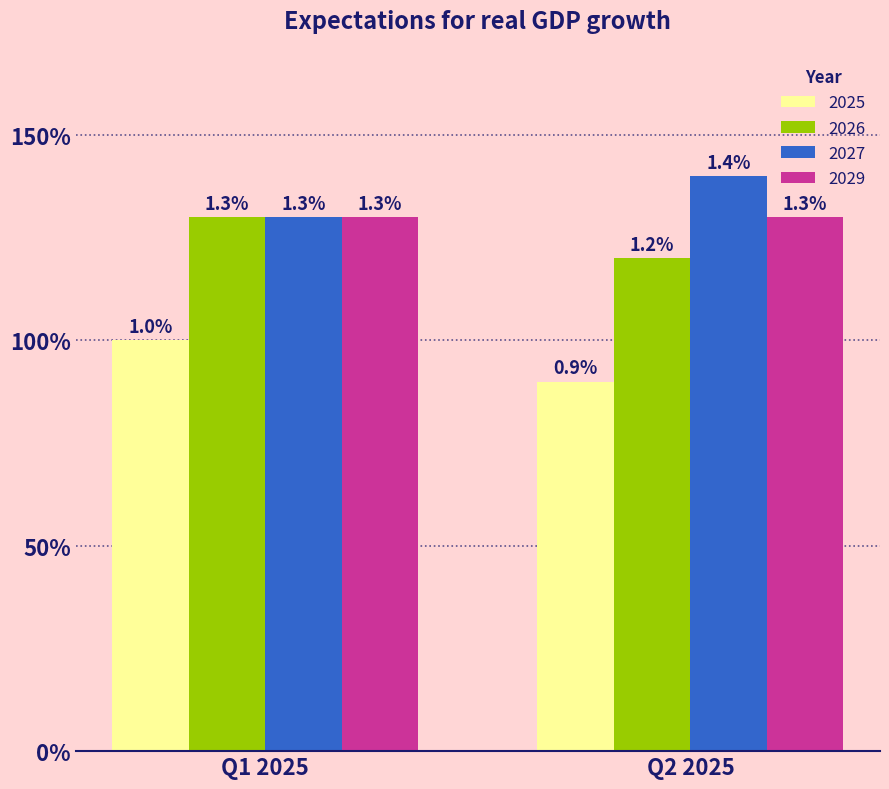

What is the approximate value of 2026 at Q1 2025?

1.3